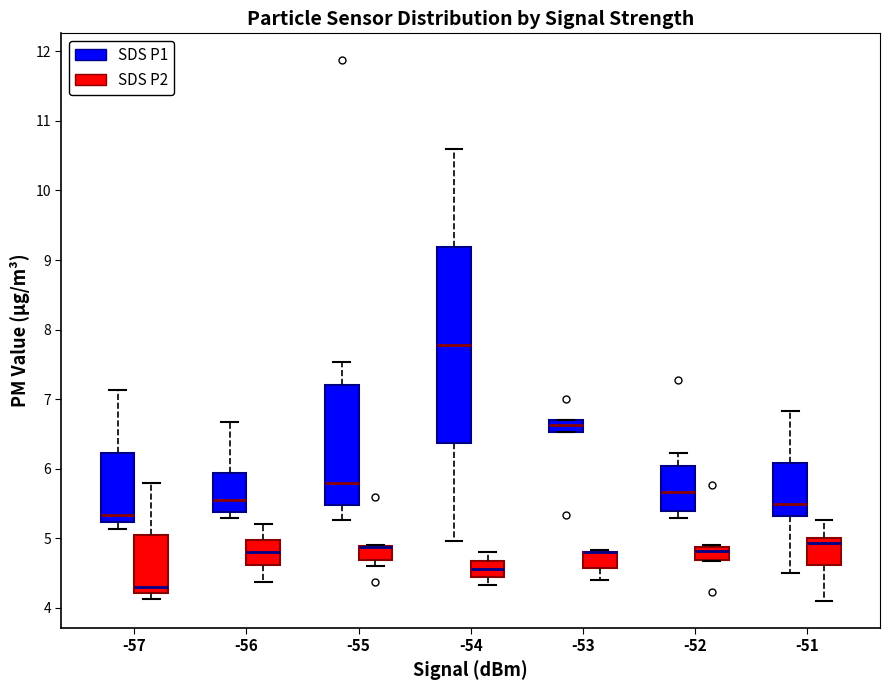

Reading left to right, read every box against the y-axis: the position of its median line, the range the box covers, and the ends of its whiskers. The values are not printed on the chart, so give them approximately, as read against the axis.

-57 (SDS P1): median 5.3, box 5.2 to 6.2, whiskers 5.1 to 7.1
-57 (SDS P2): median 4.3, box 4.2 to 5.1, whiskers 4.1 to 5.8
-56 (SDS P1): median 5.6, box 5.4 to 5.9, whiskers 5.3 to 6.7
-56 (SDS P2): median 4.8, box 4.6 to 5.0, whiskers 4.4 to 5.2
-55 (SDS P1): median 5.8, box 5.5 to 7.2, whiskers 5.3 to 7.5
-55 (SDS P2): median 4.9 (drawn on the box's upper edge), box 4.7 to 4.9, whiskers 4.6 to 4.9
-54 (SDS P1): median 7.8, box 6.4 to 9.2, whiskers 5.0 to 10.6
-54 (SDS P2): median 4.6, box 4.4 to 4.7, whiskers 4.3 to 4.8
-53 (SDS P1): median 6.6, box 6.5 to 6.7, whiskers 6.5 to 6.7
-53 (SDS P2): median 4.8 (drawn on the box's upper edge), box 4.6 to 4.8, whiskers 4.4 to 4.8 (just above the box's upper edge)
-52 (SDS P1): median 5.7, box 5.4 to 6.0, whiskers 5.3 to 6.2
-52 (SDS P2): median 4.8, box 4.7 to 4.9, whiskers 4.7 to 4.9
-51 (SDS P1): median 5.5, box 5.3 to 6.1, whiskers 4.5 to 6.8
-51 (SDS P2): median 4.9, box 4.6 to 5.0, whiskers 4.1 to 5.3